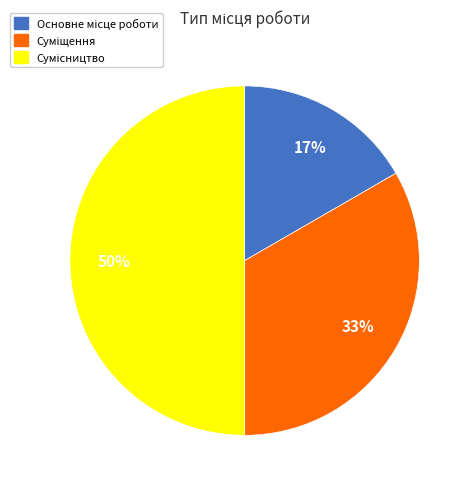

To the nearest percent, what is the difference between the largest and smallest slice percentages?

33%